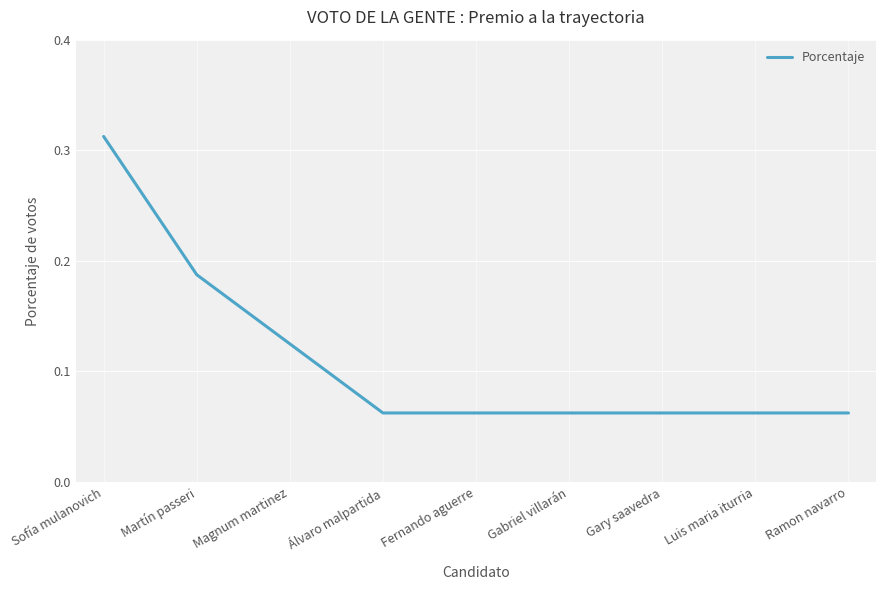

Which label corresponds to the largest value in the chart?

Sofía mulanovich